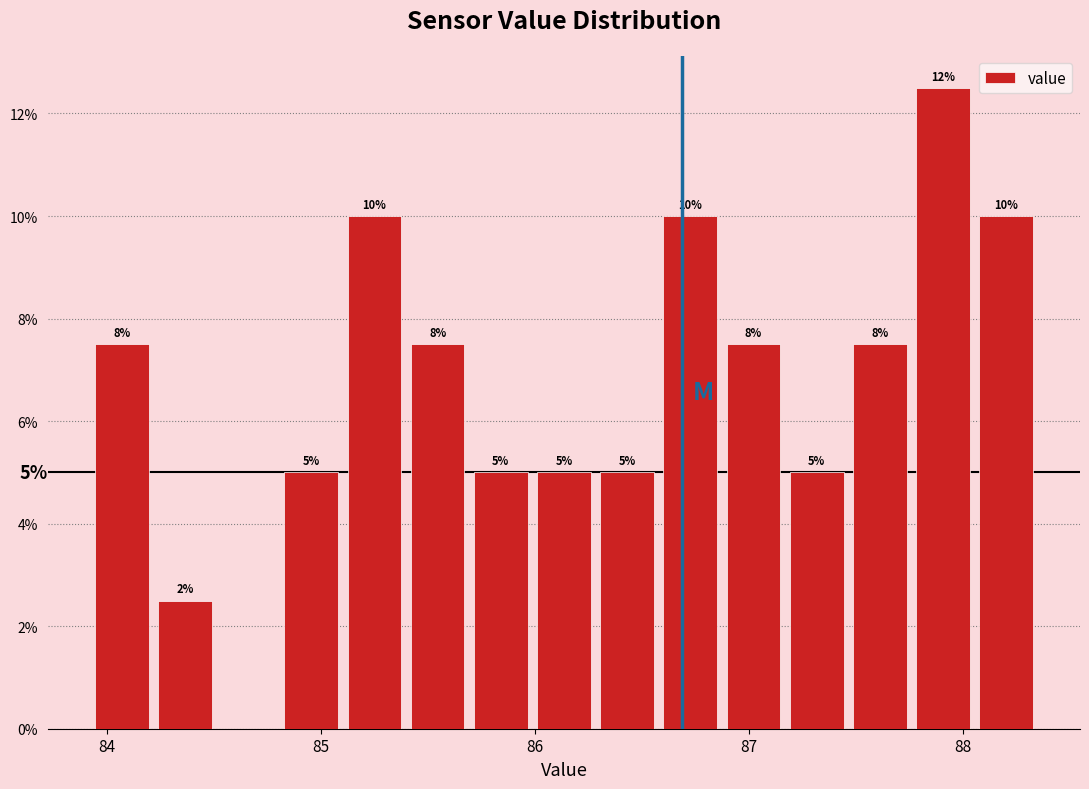

Around what value on the x-axis is the tallest bar? Give the approximate position of its centre, as read against the axis.

87.9